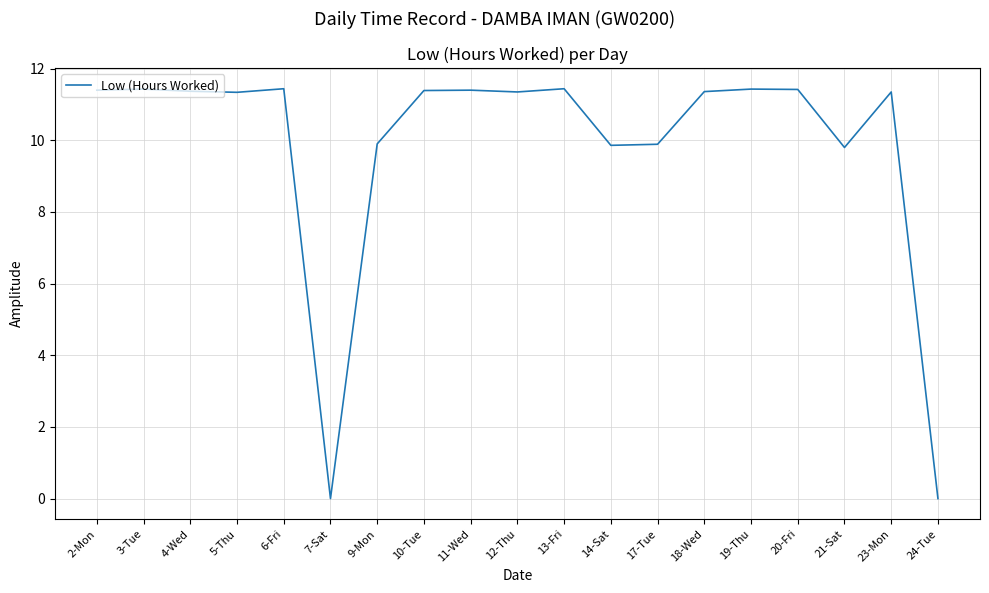

The value at 11-Wed is 15.0. True or false?

False